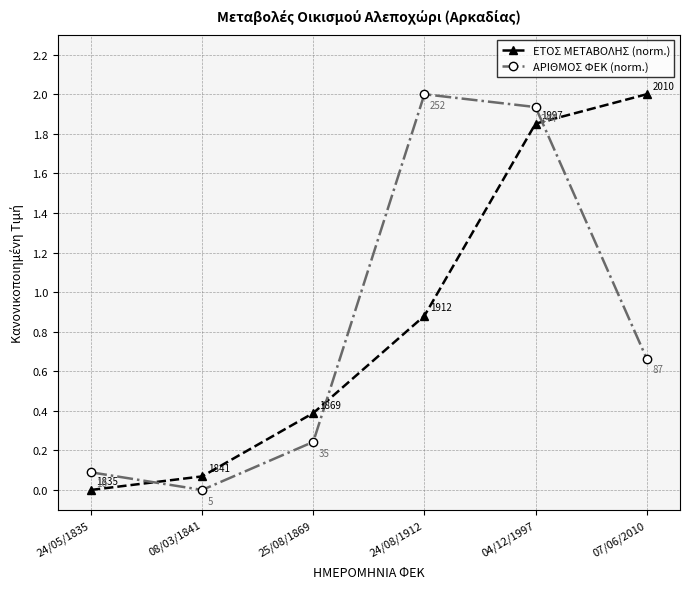

How many values in ΕΤΟΣ ΜΕΤΑΒΟΛΗΣ (norm.) are above zero?

5